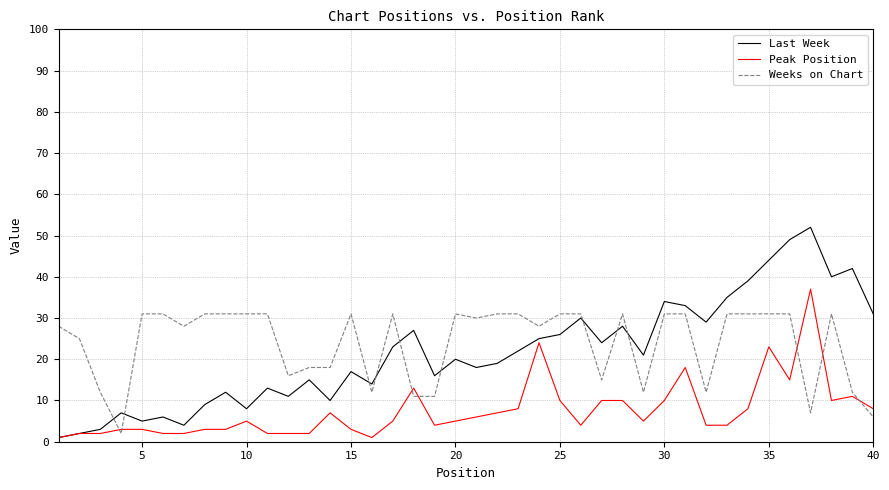

Which series ends up on top after the final intersection of Last Week and Weeks on Chart?

Last Week